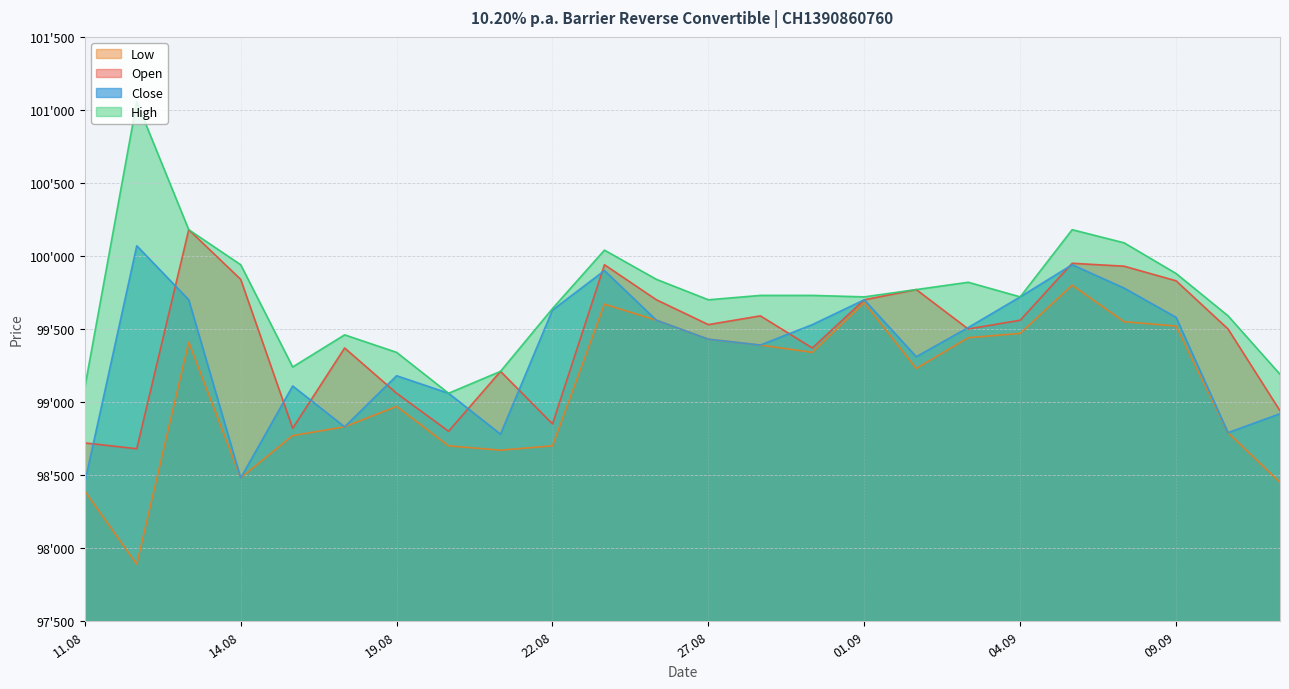

Where does the High series first go above 99730?

12.08.2025